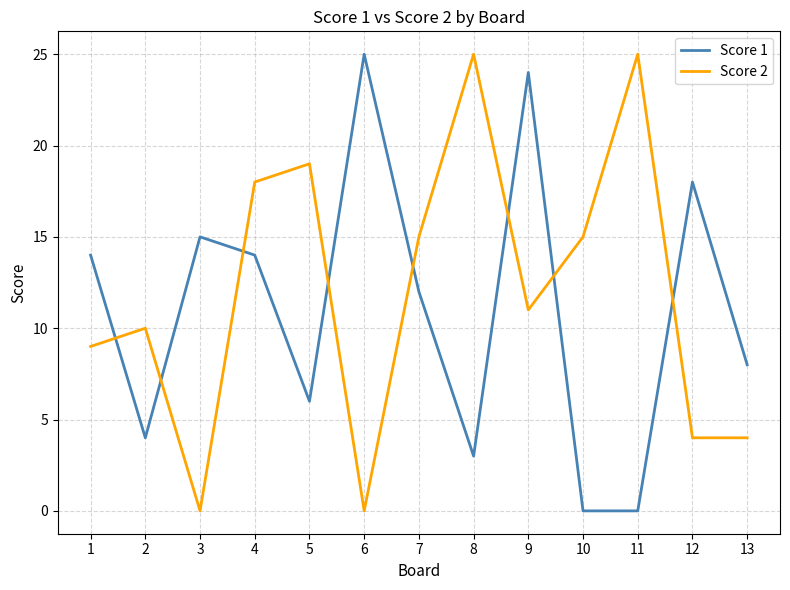

True or false: Score 2 and Score 1 intersect in this chart.

True